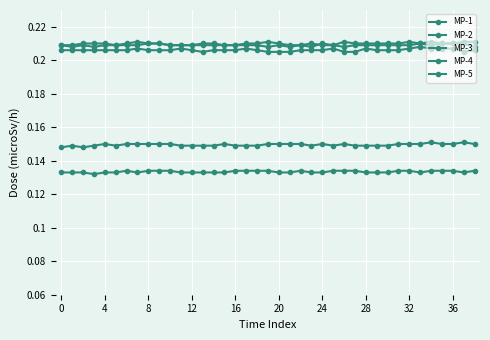

True or false: MP-3 and MP-4 cross at least once.

False